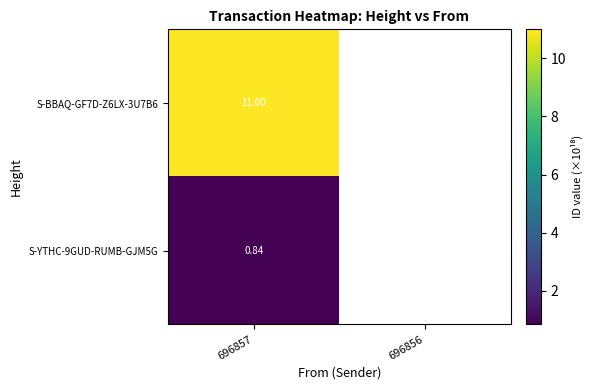

Which series has the widest spread of values?

S-BBAQ-GF7D-Z6LX-3U7B6